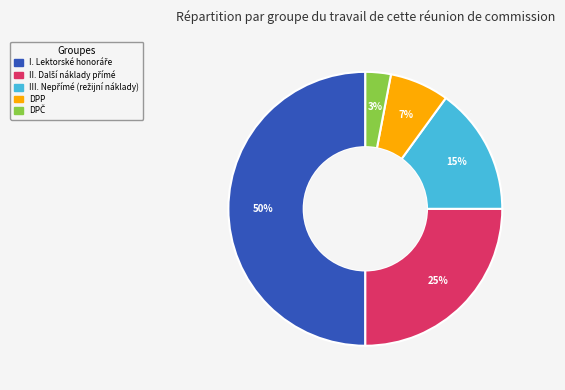

To the nearest percent, what portion does DPP represent?

7%